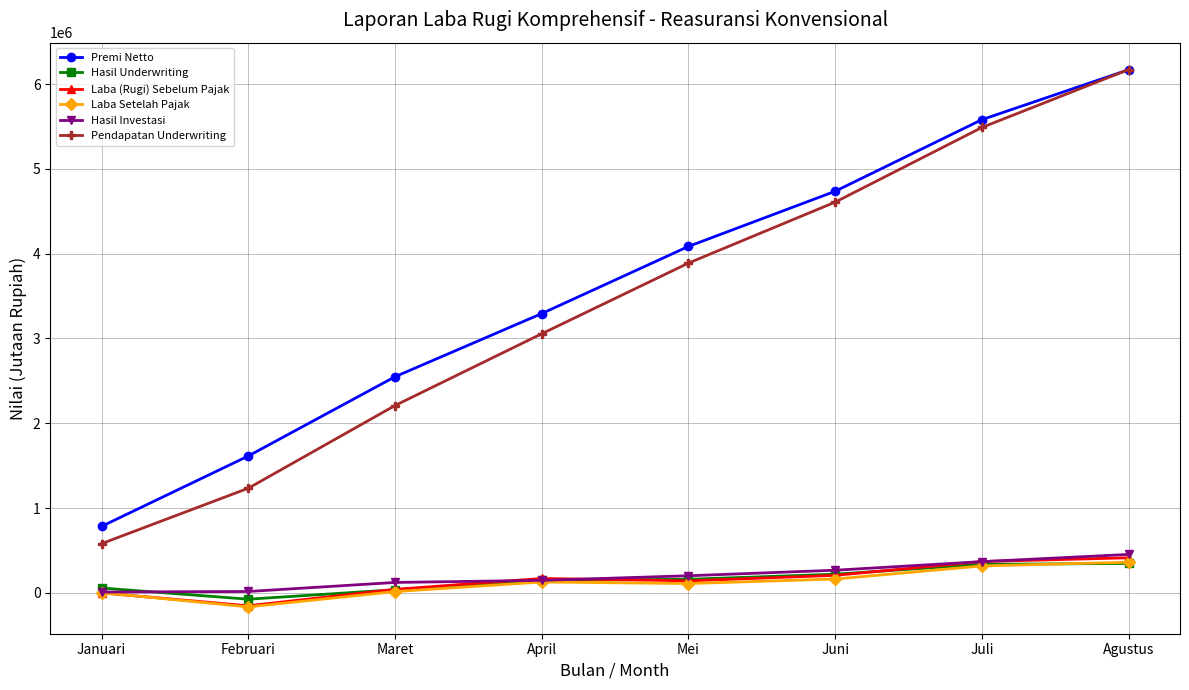

True or false: Premi Netto has a value of 2048361.1 at Mei.

False